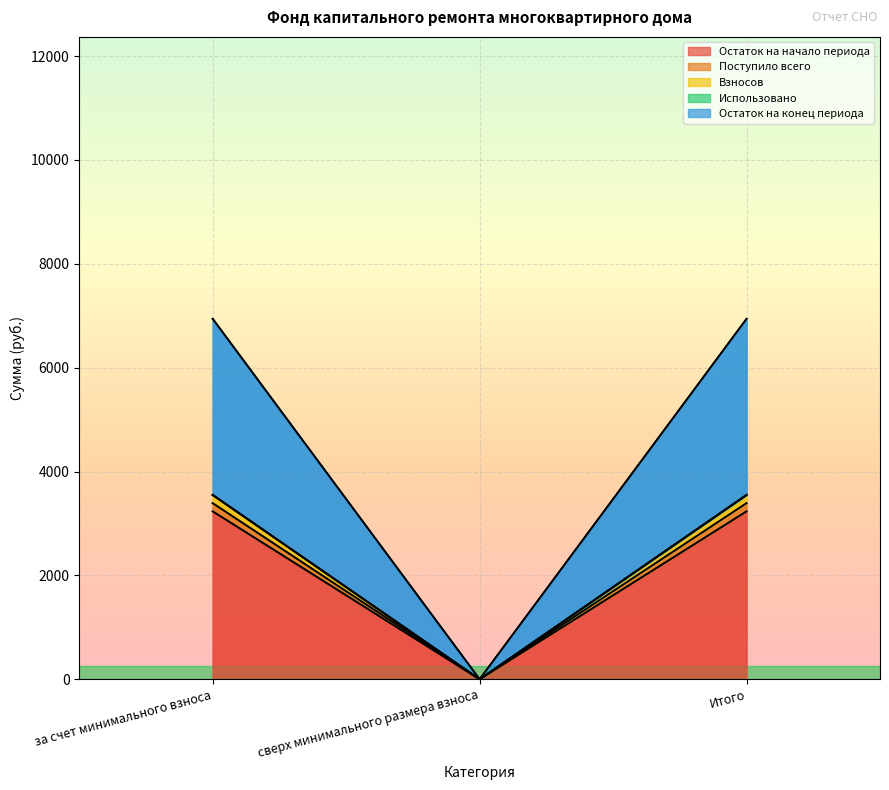

What is the difference between the highest and lowest values at Итого?

315.4